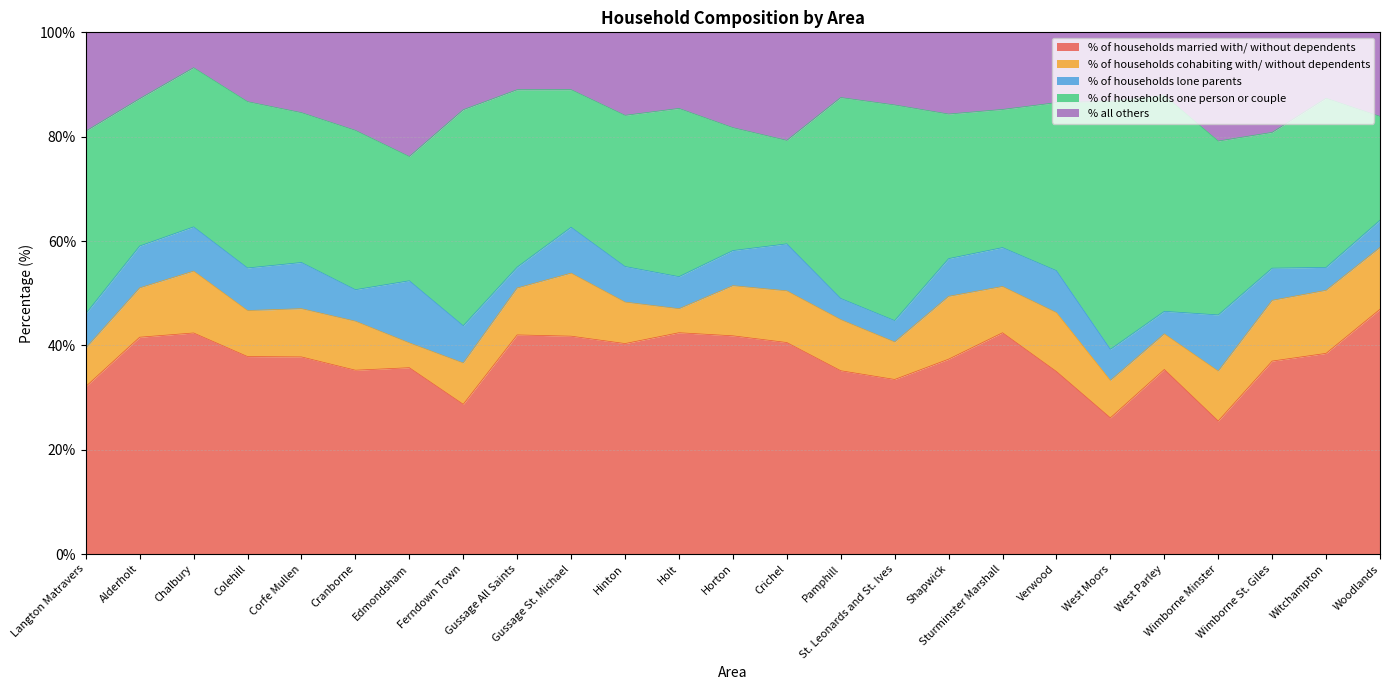

Where is the first local maximum for % of households cohabiting with/ without dependents?

Chalbury